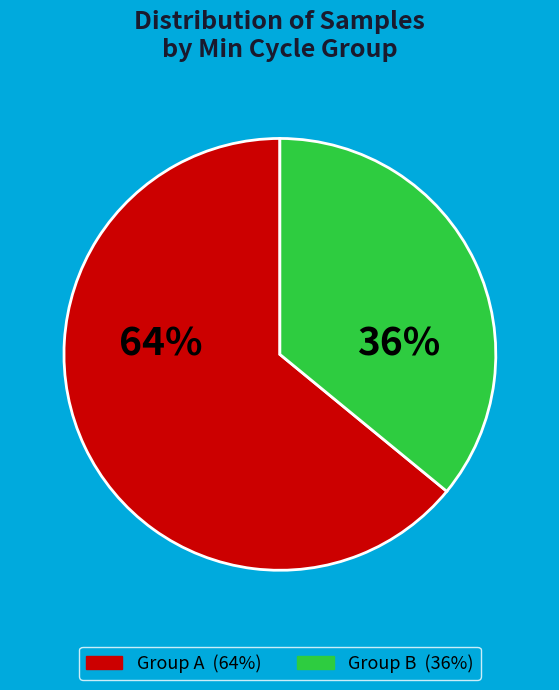

To the nearest percent, what is the difference between the largest and smallest slice percentages?

28%